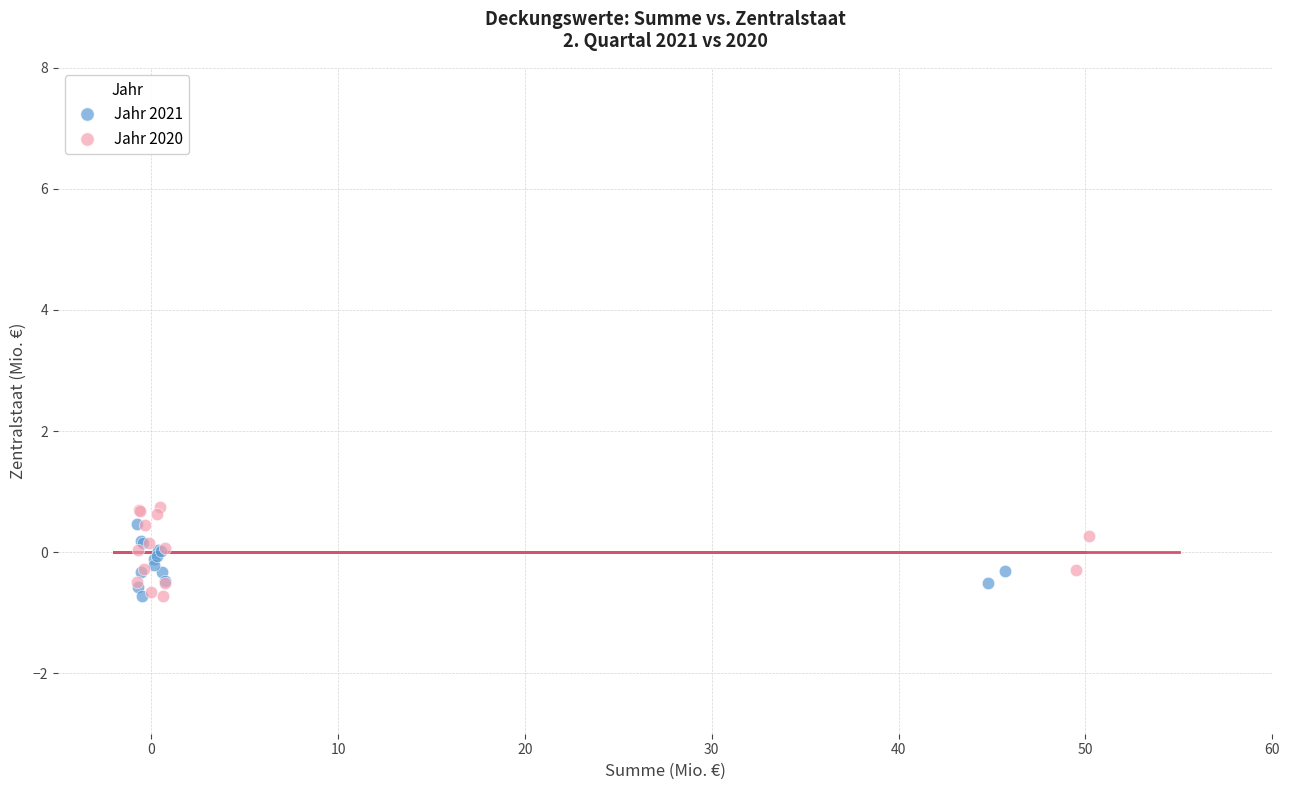

Which series has the largest Y range (max minus min)?

Jahr 2020